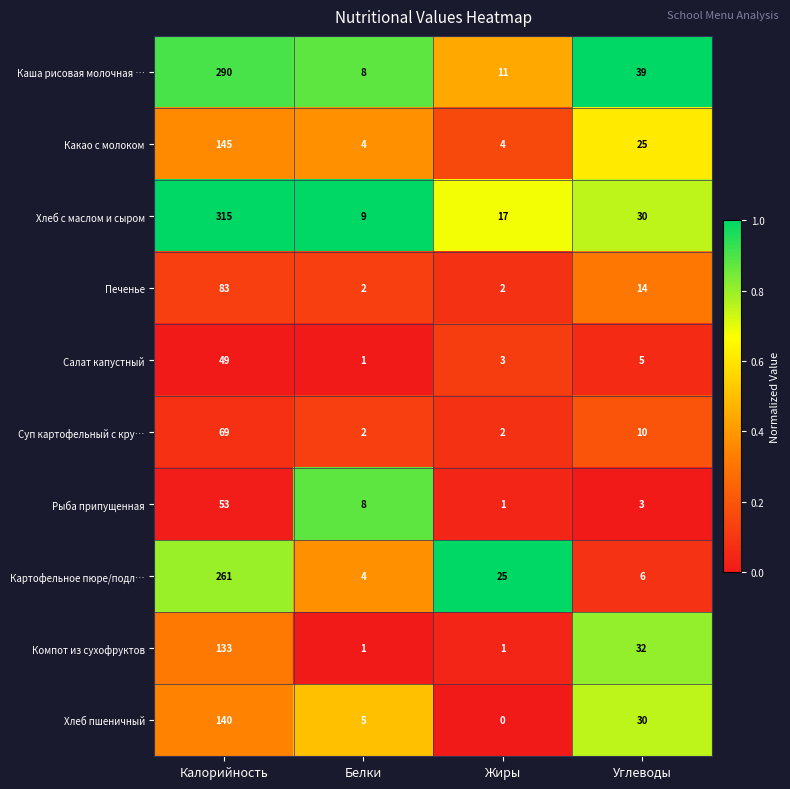

Rank the series by their maximum value, from highest to lowest.

Хлеб с маслом и сыром, Каша рисовая молочная …, Картофельное пюре/подл…, Какао с молоком, Хлеб пшеничный, Компот из сухофруктов, Печенье, Суп картофельный с кру…, Рыба припущенная, Салат капустный